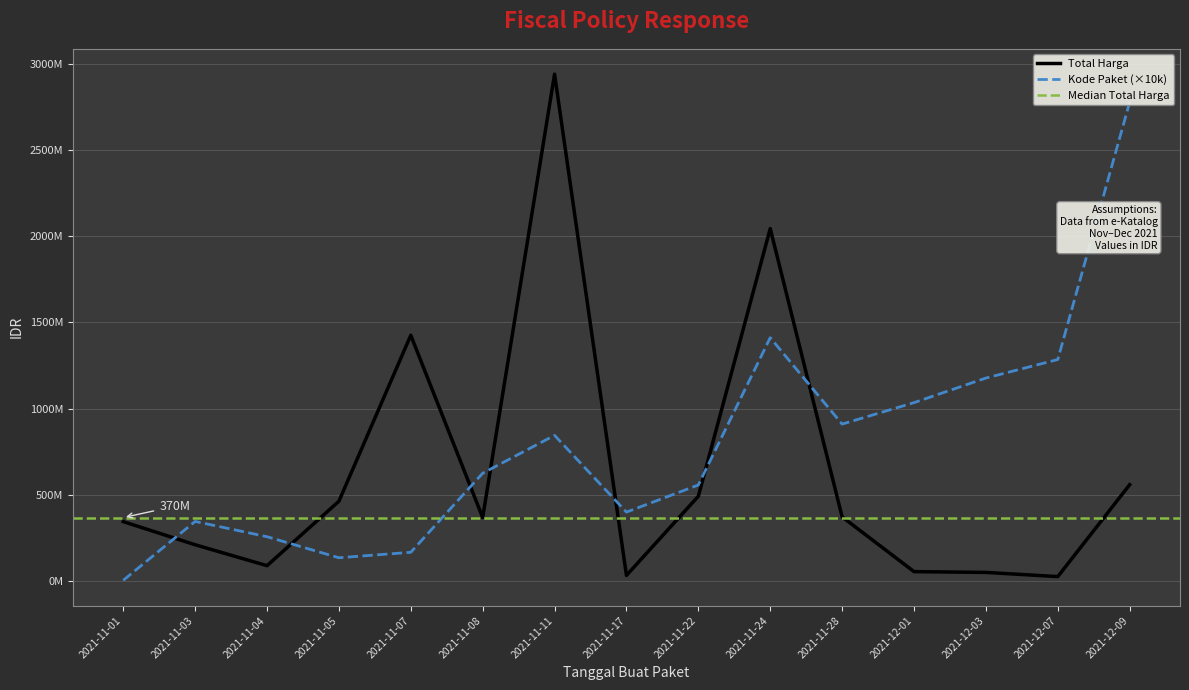

How many values in the Total Harga series exceed 369555800?

7